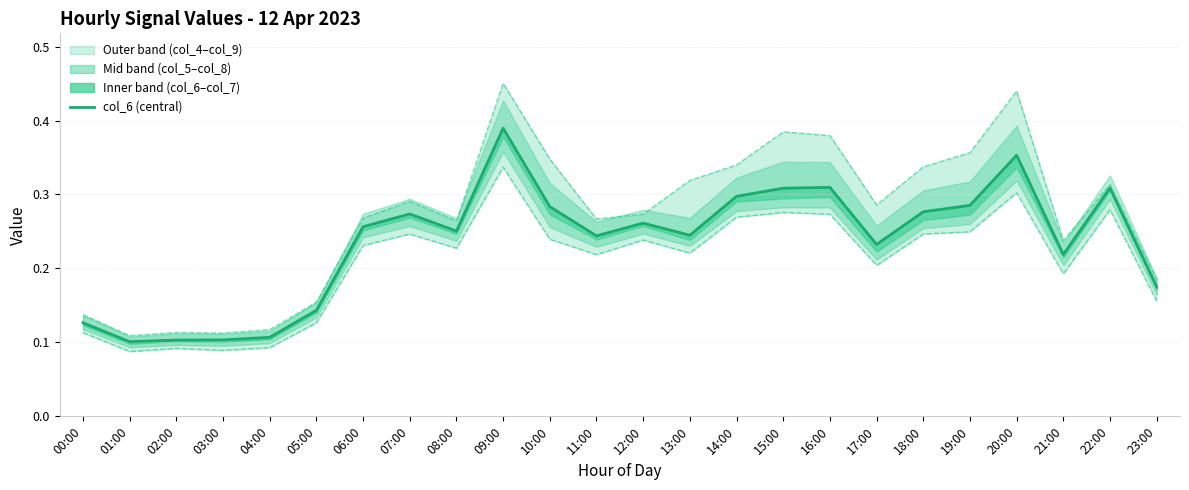

What is the smallest value displayed?

0.1